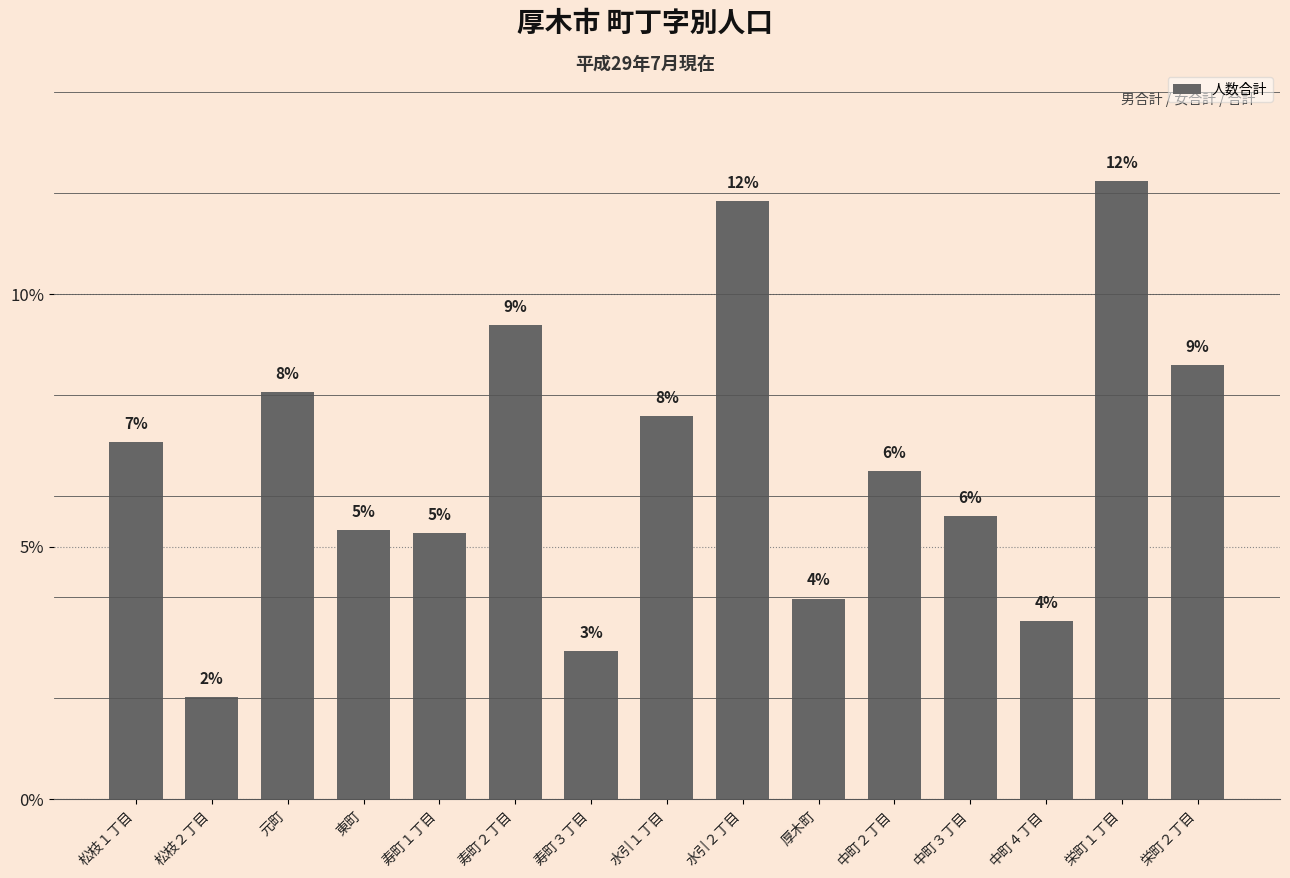

How many bars are there in total?

15